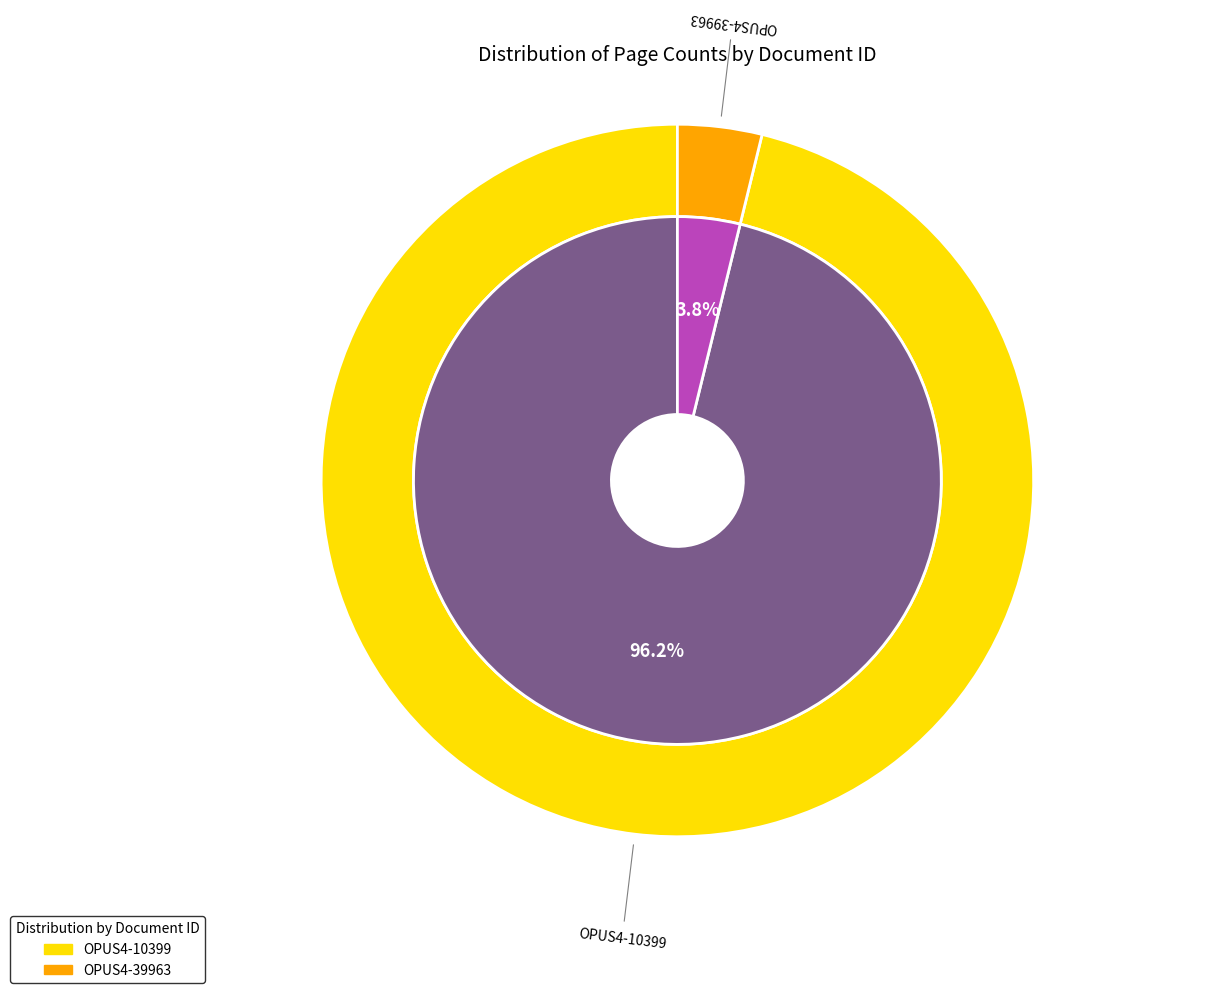

How many slices are in this pie chart?

2